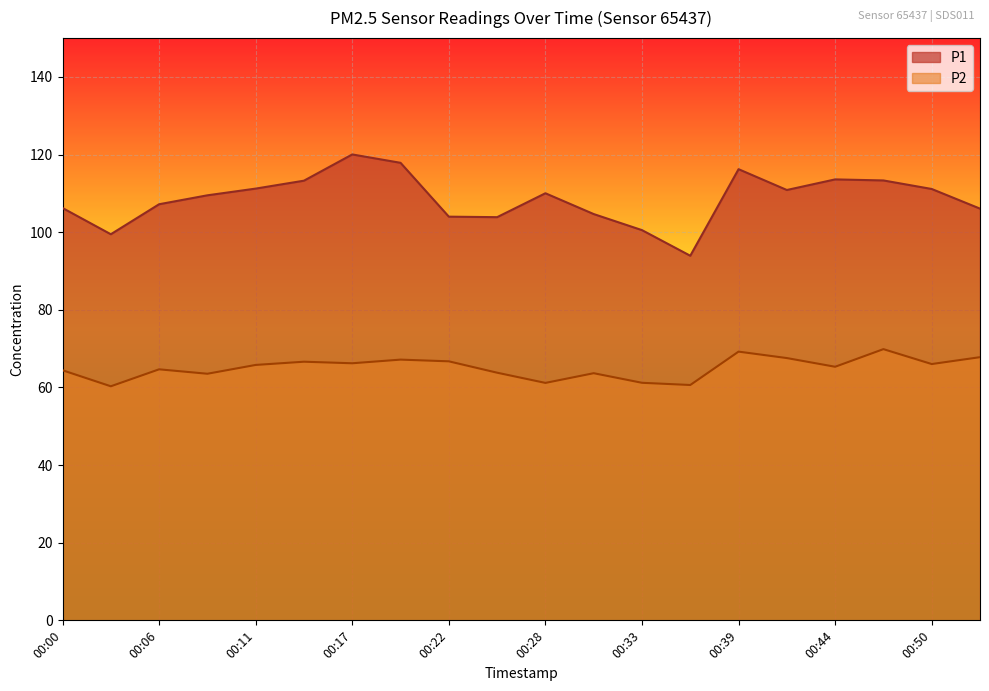

Is it true that P2 equals 60.6 at 00:36?

True